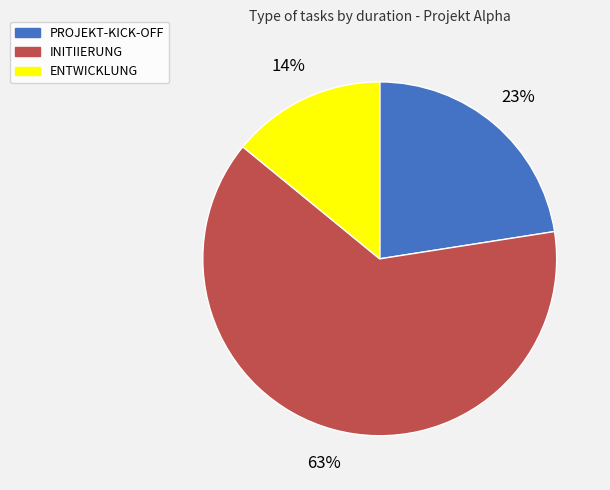

Count the number of slices in the pie.

3